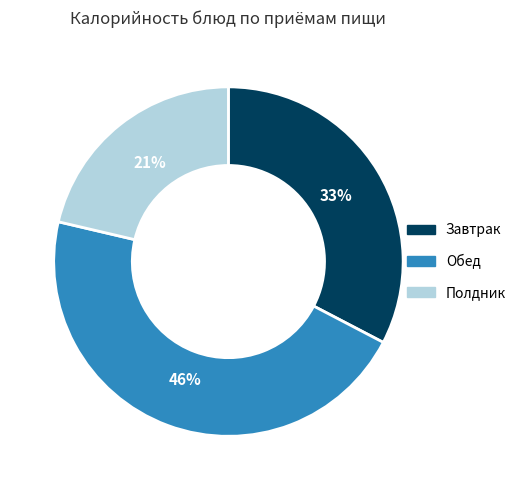

To the nearest percent, what is the average slice percentage?

33%